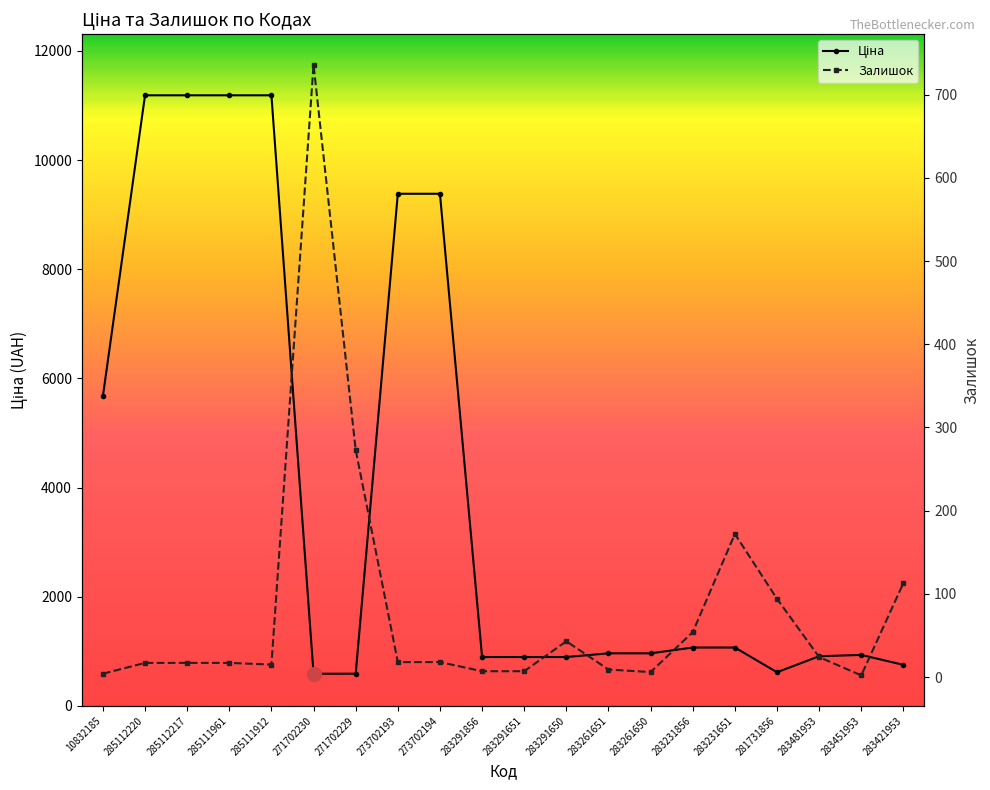

What is the total value across all series at 283291650?

938.9